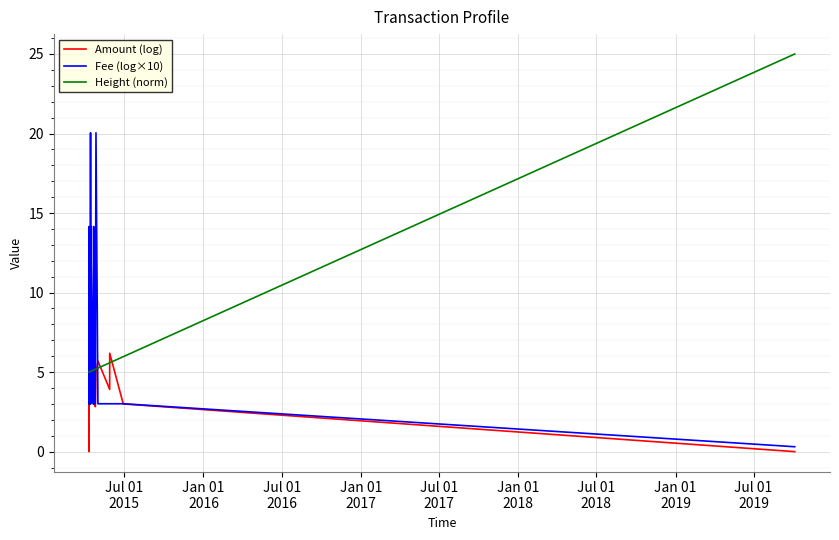

What is the label of the 3rd point from the left?

Jul 01
2016